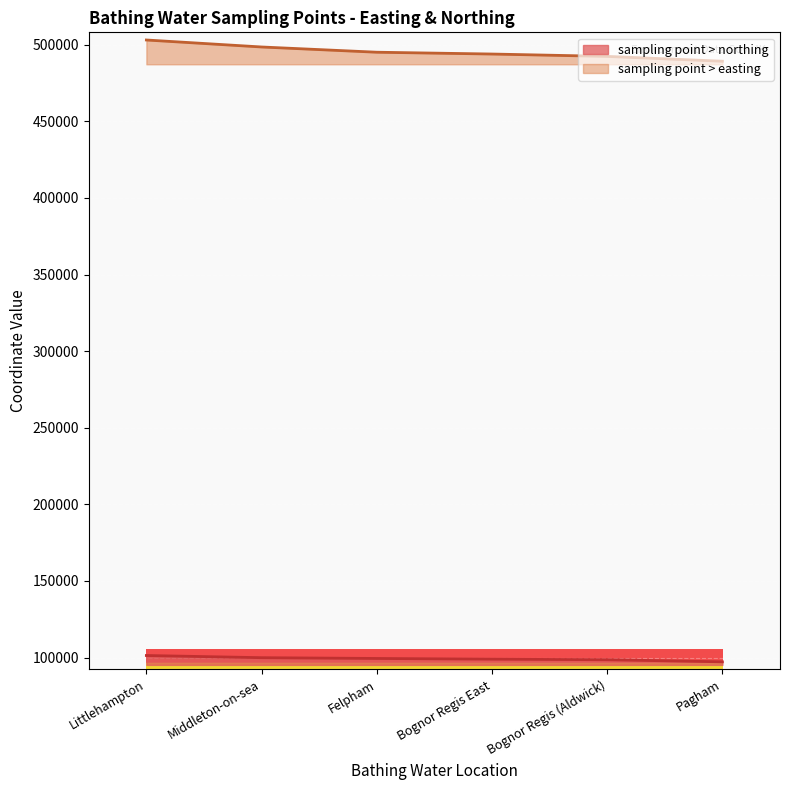

Which category has the lowest value across all series?

Pagham